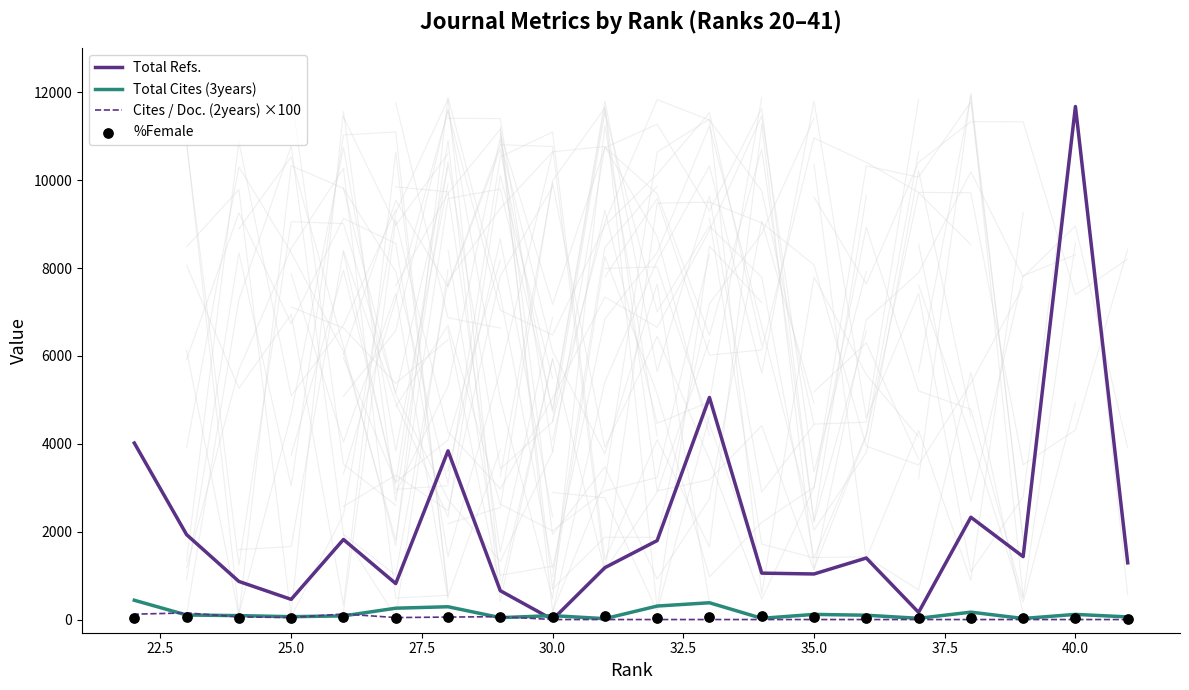

Which series has the largest total across all categories?

Total Refs.